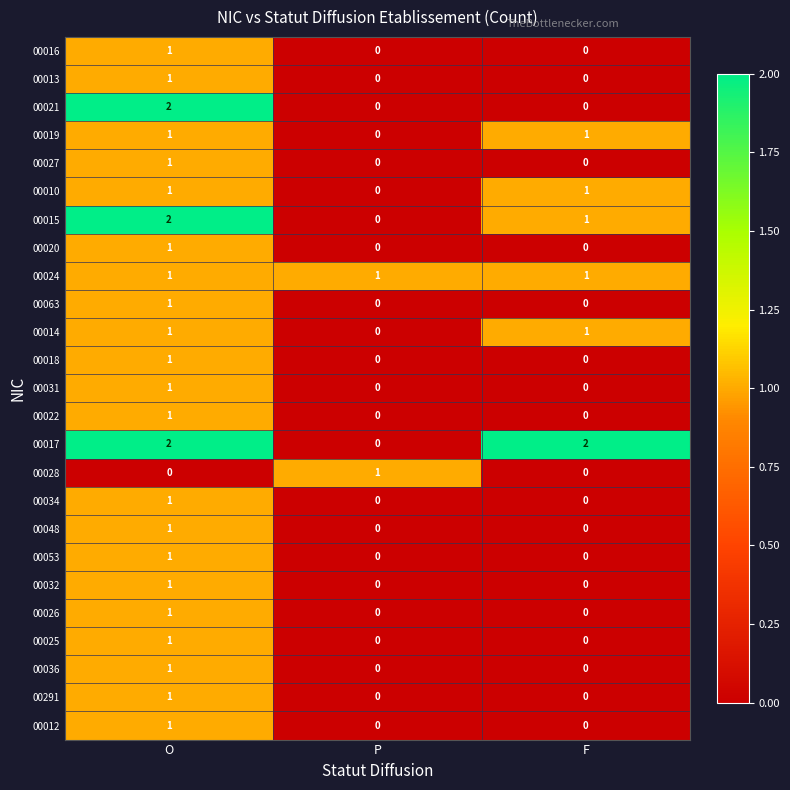

Count the number of data series in this chart.

25